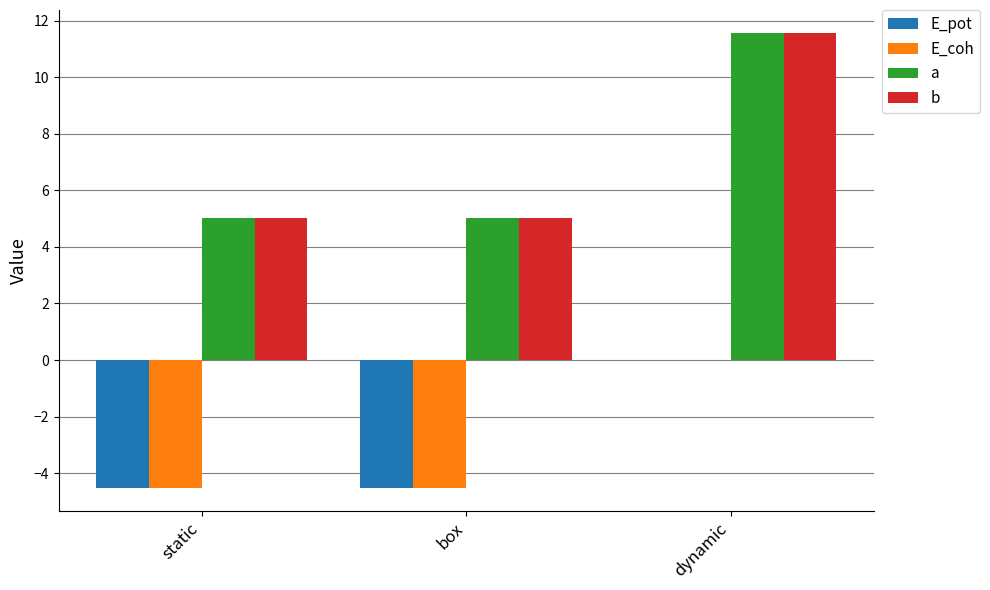

Is the value of E_coh at dynamic greater than the value of E_pot at static?

Yes